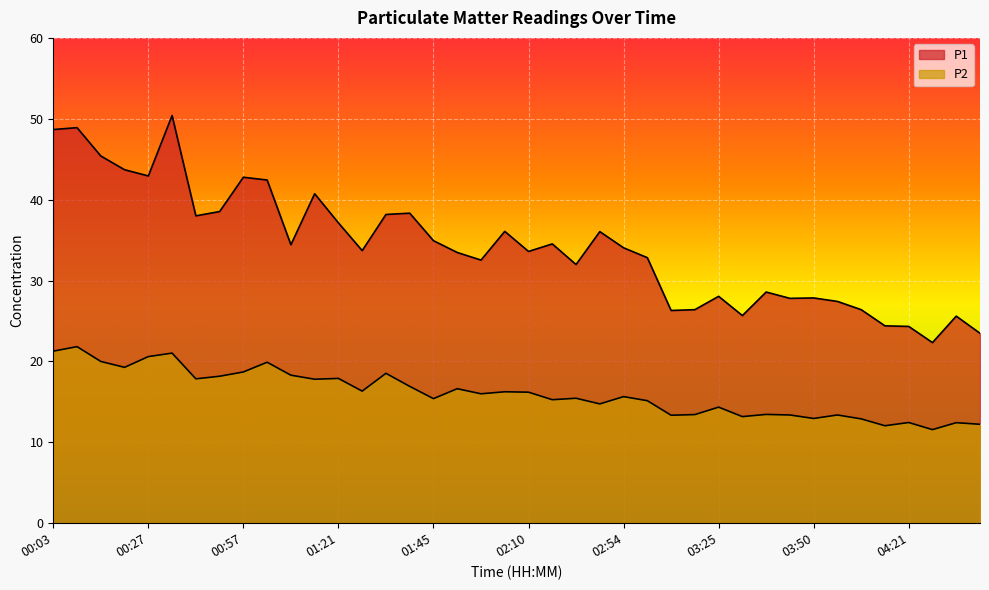

Which has a higher value, 00:15 or 02:04?

00:15